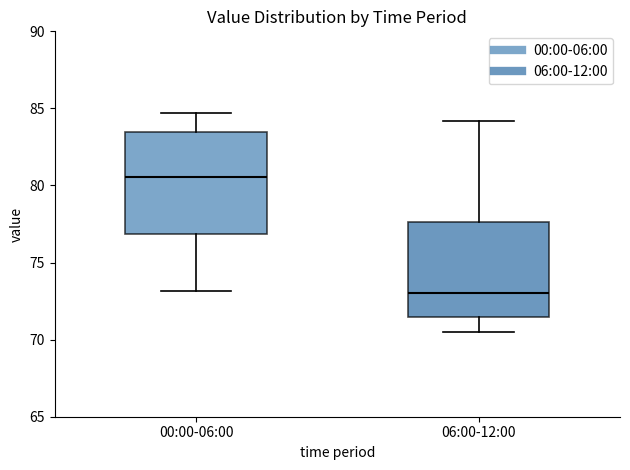

Which box's median line is the highest?

00:00-06:00